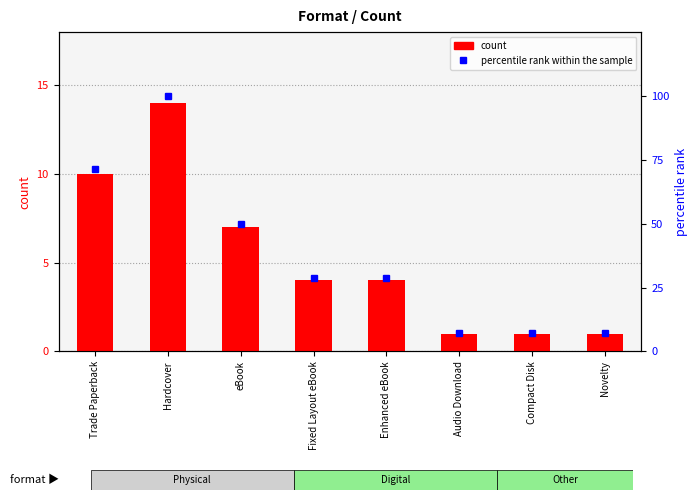

Which series changed the most between Hardcover and Fixed Layout eBook?

percentile rank within the sample